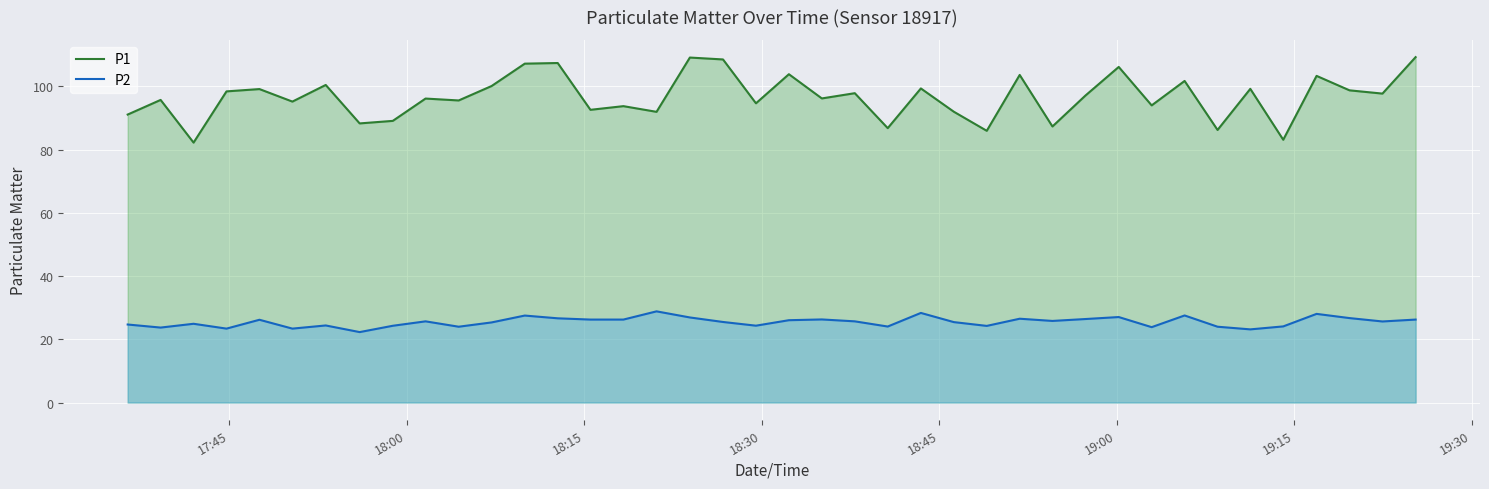

What is the maximum value shown in the chart?

109.2